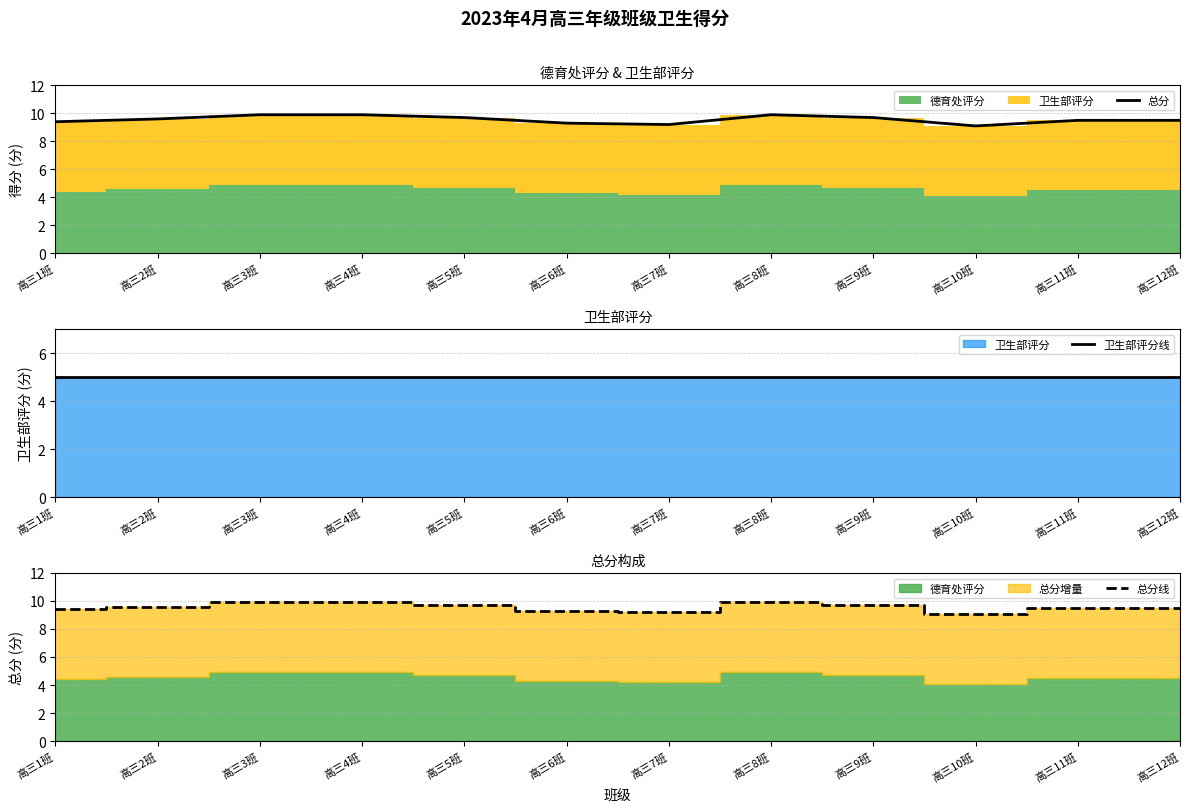

Is it true that 总分线 equals 9.6 at 高三2班?

True